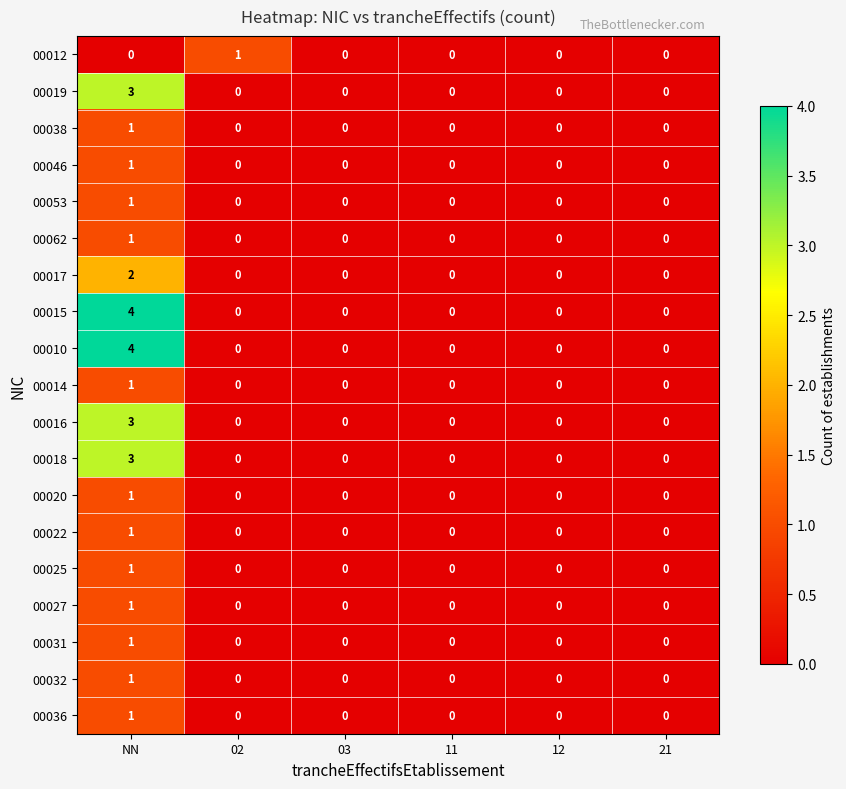

At which category is the sum across all series the highest?

NN